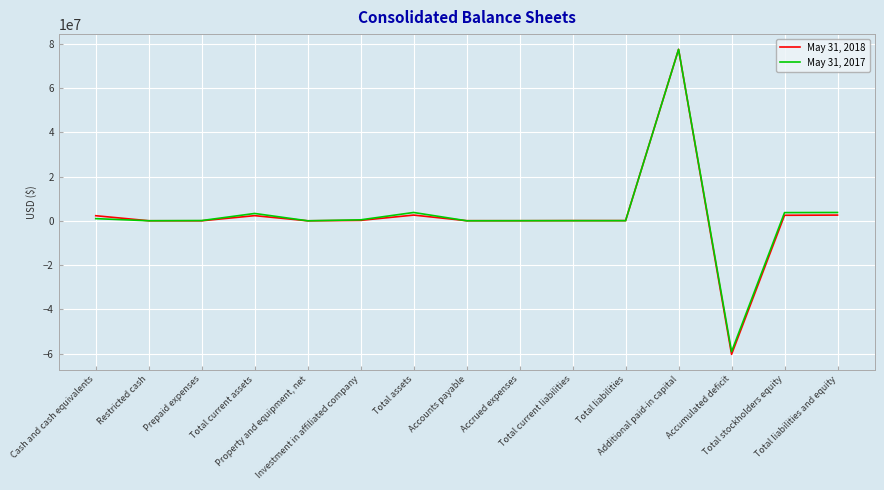

Count the number of data series in this chart.

2